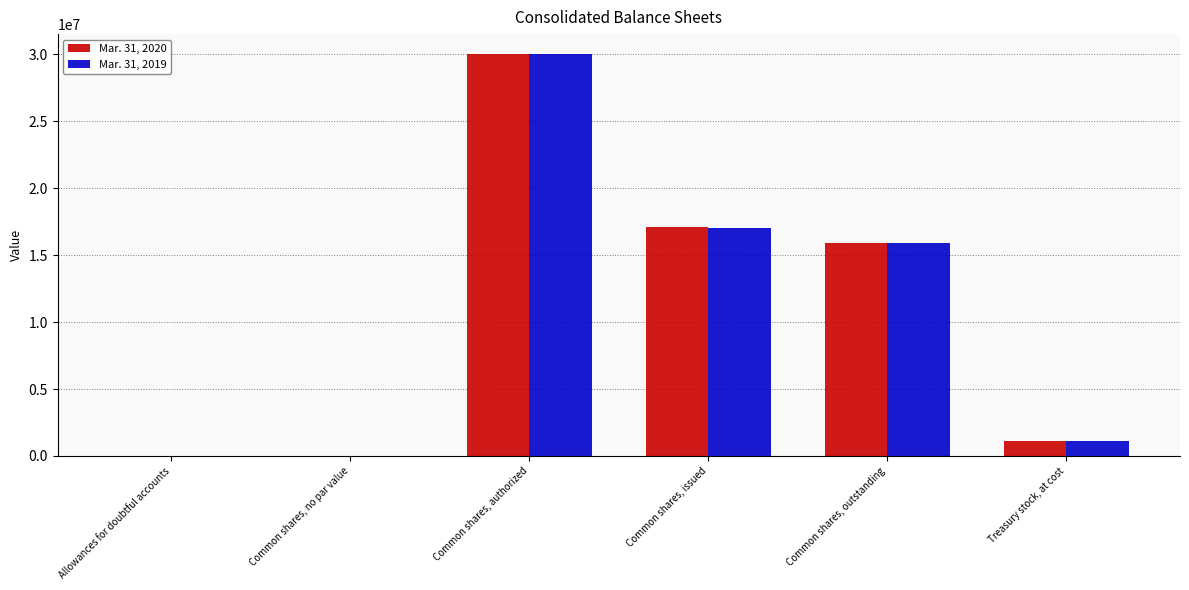

What value does the Mar. 31, 2019 series have at Allowances for doubtful accounts, to the nearest 100?

700